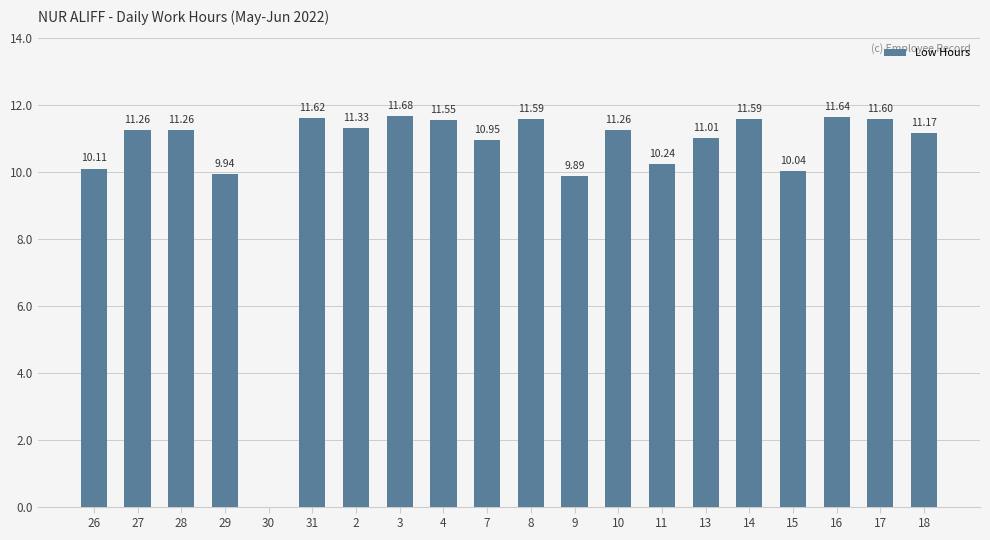

What is the average value?

10.5